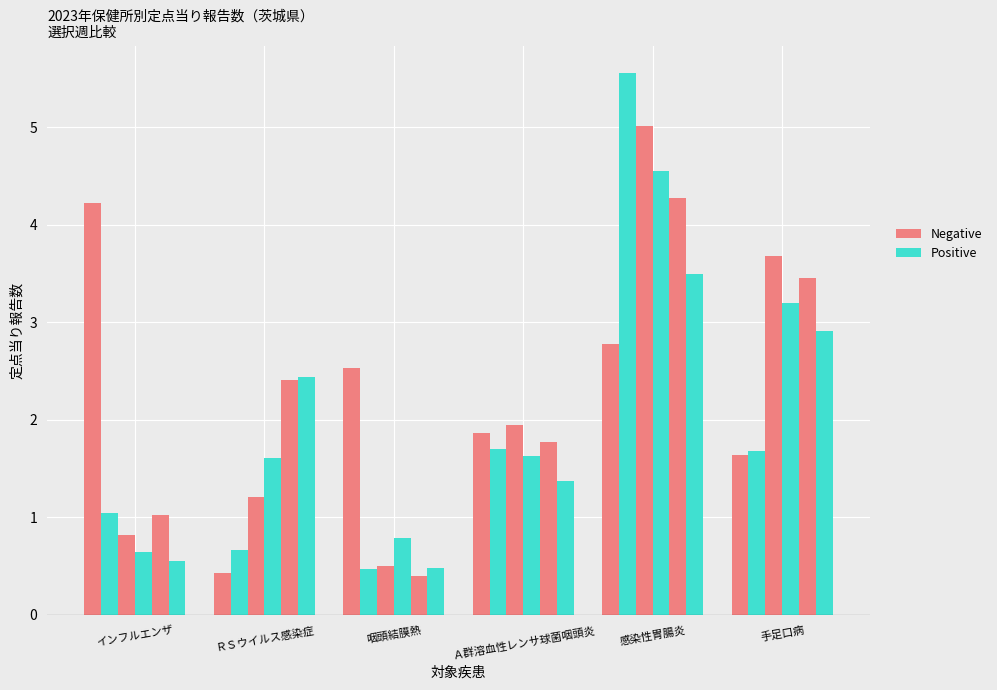

The value of 第26週 at Ａ群溶血性レンサ球菌咽頭炎 is 0.6. True or false?

False